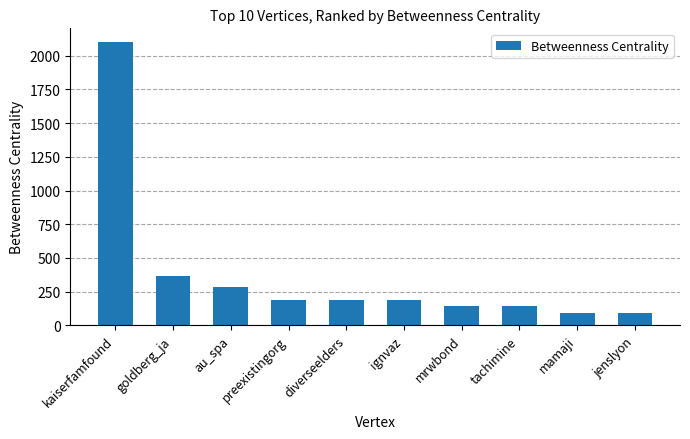

How many data points are less than 190?

4